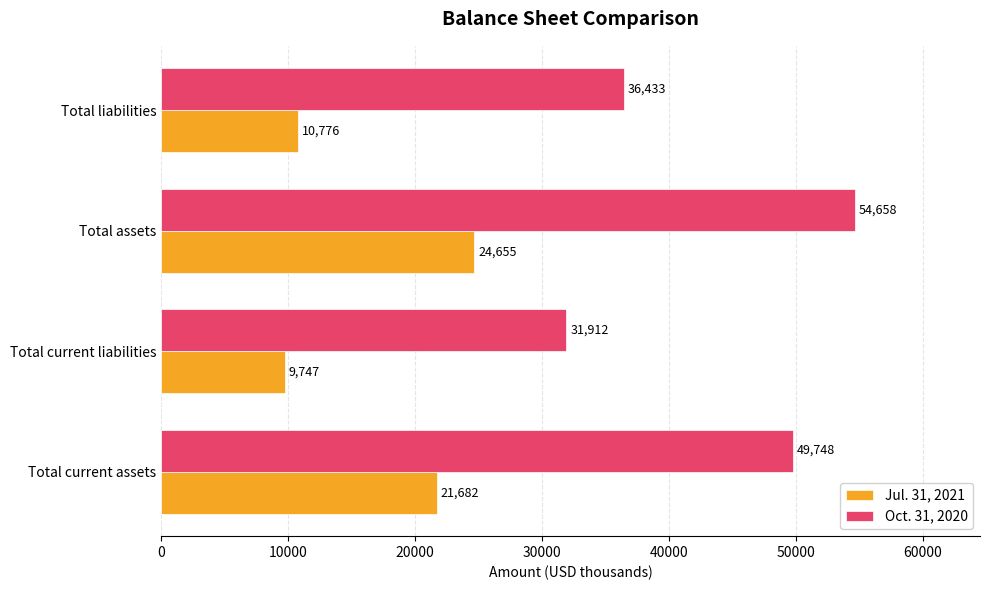

At how many categories does at least one series exceed 50728?

1